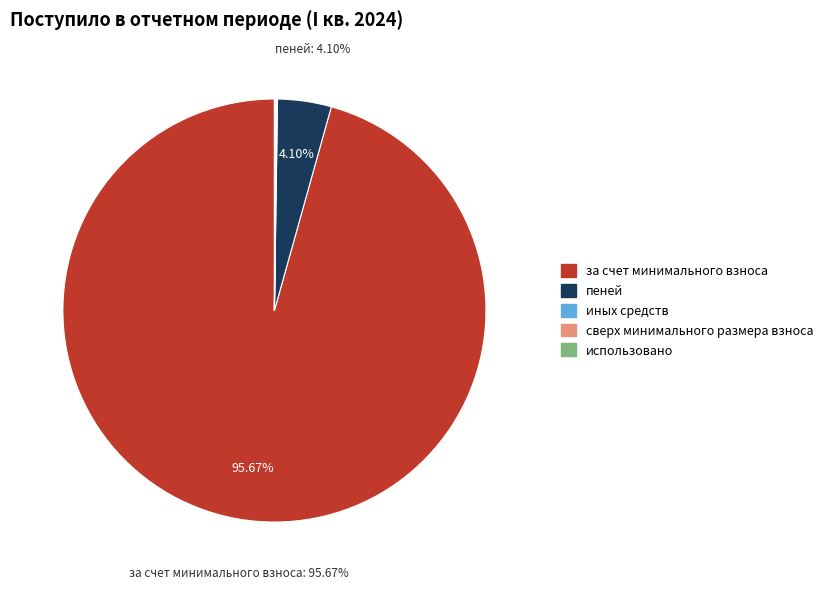

Which slice represents more than half of the pie?

за счет минимального взноса